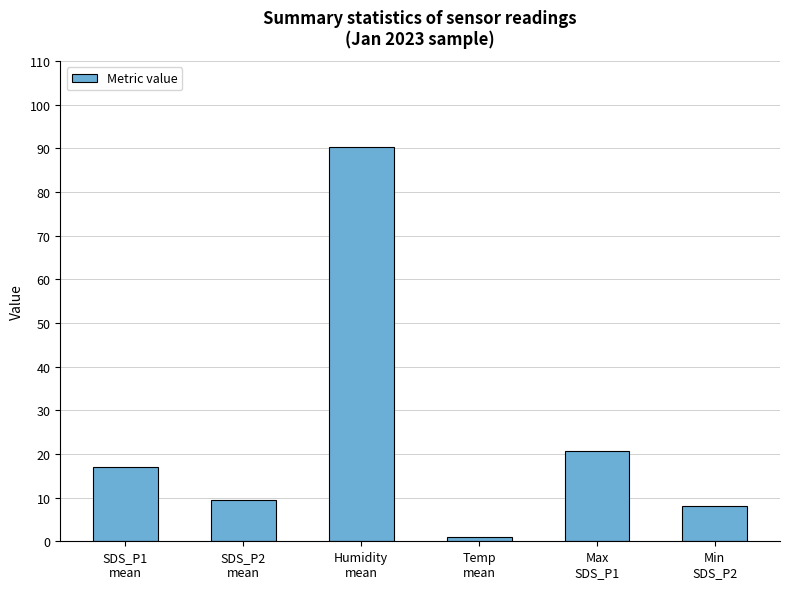

What is the sum of all values?

146.6